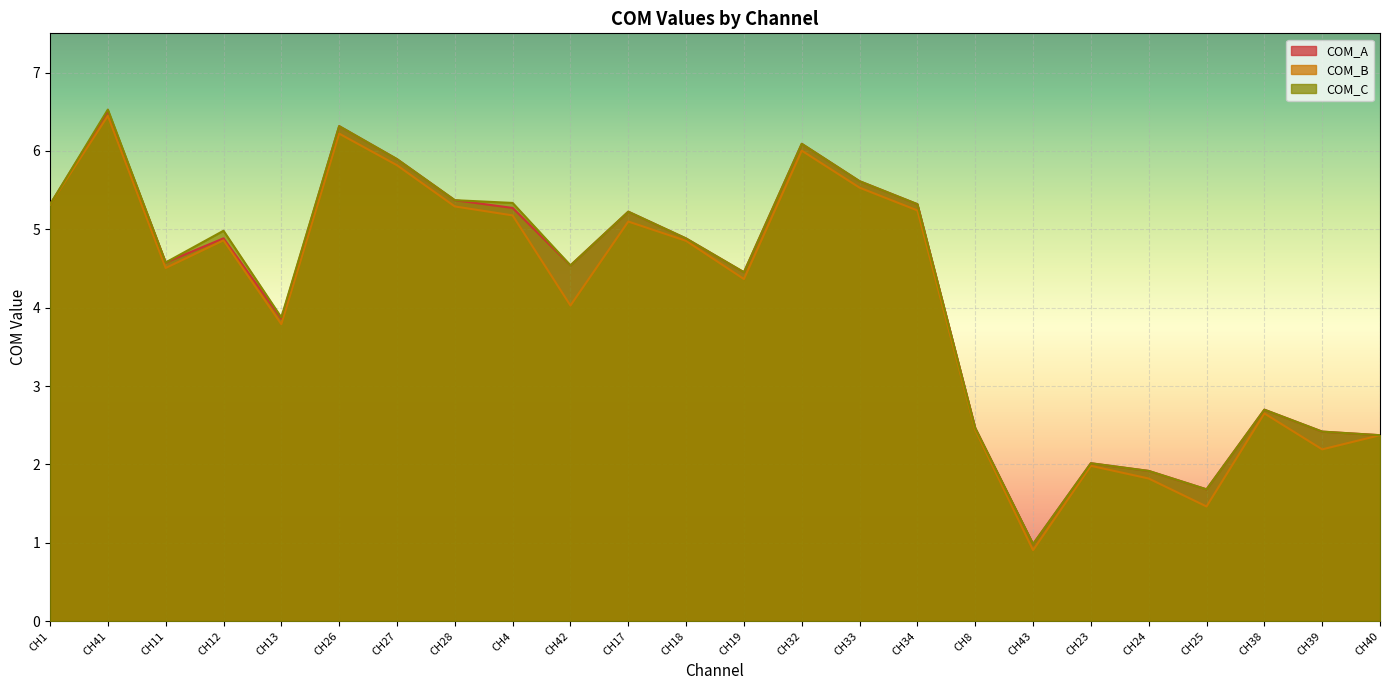

Rank the series by their maximum value, from lowest to highest.

COM_B, COM_A, COM_C